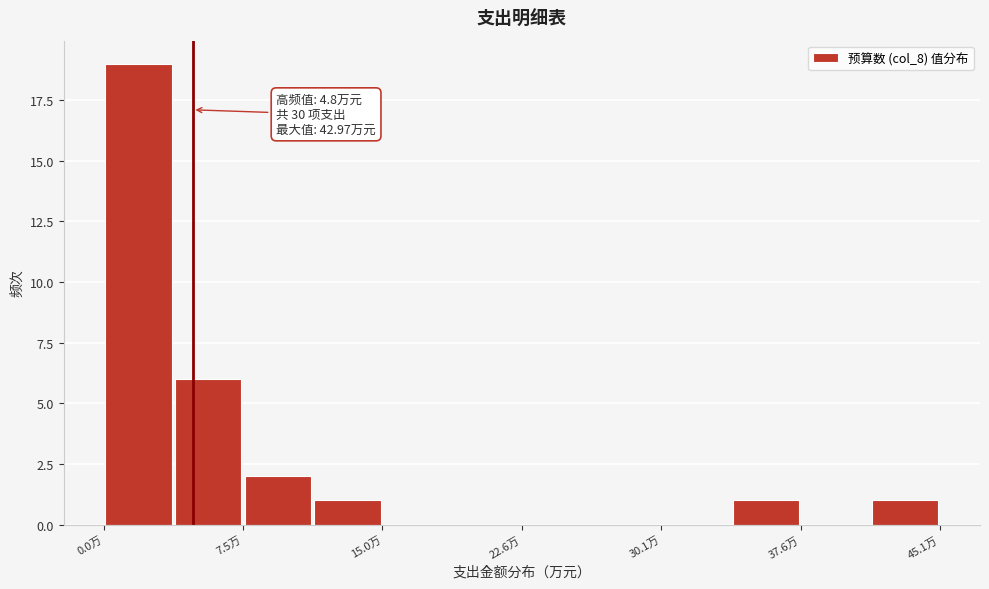

Read against the x-axis, roughly where is the centre of the tallest bar?

2